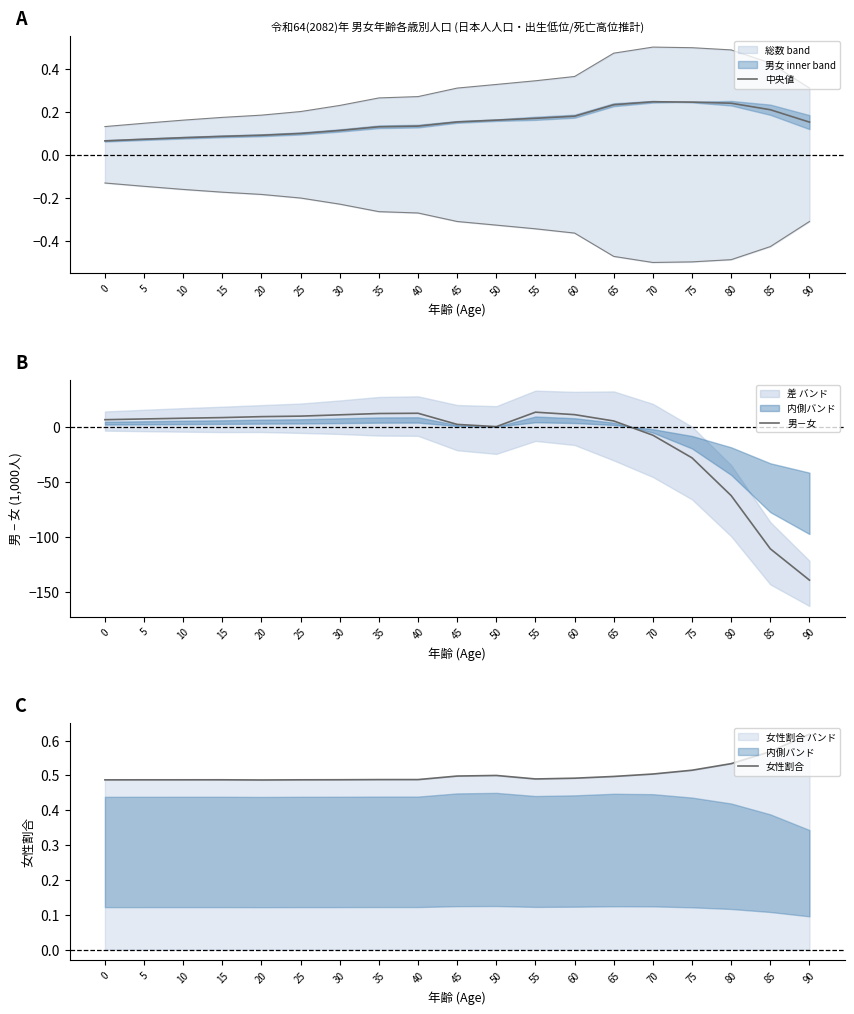

True or false: 男－女 has more than 2 interior local peaks.

False